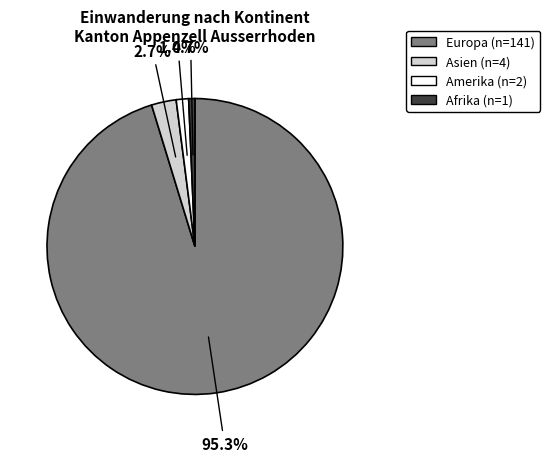

Is there a majority slice in this chart?

Yes